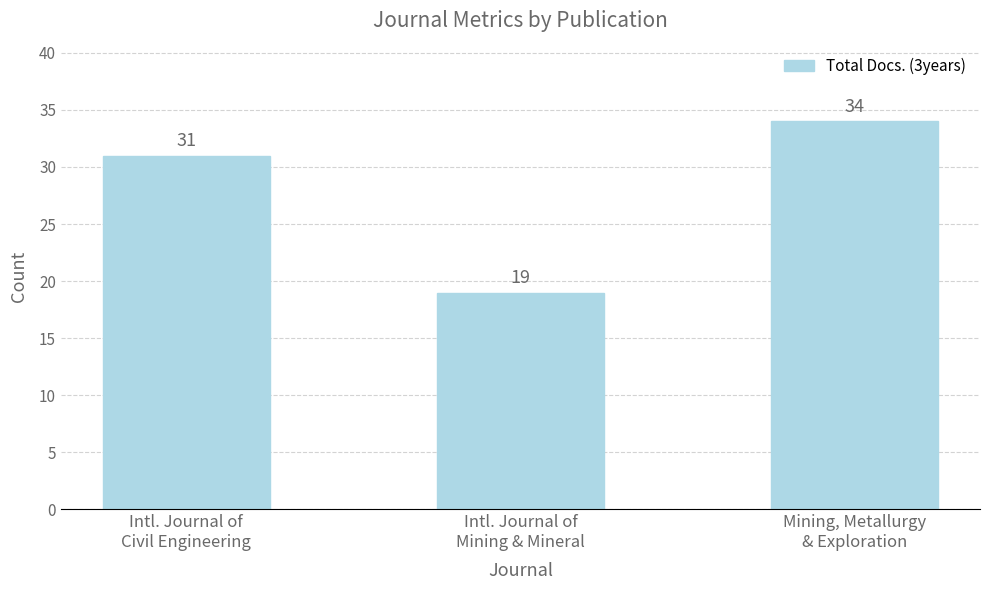

Count the values in the range 19 to 34.

3